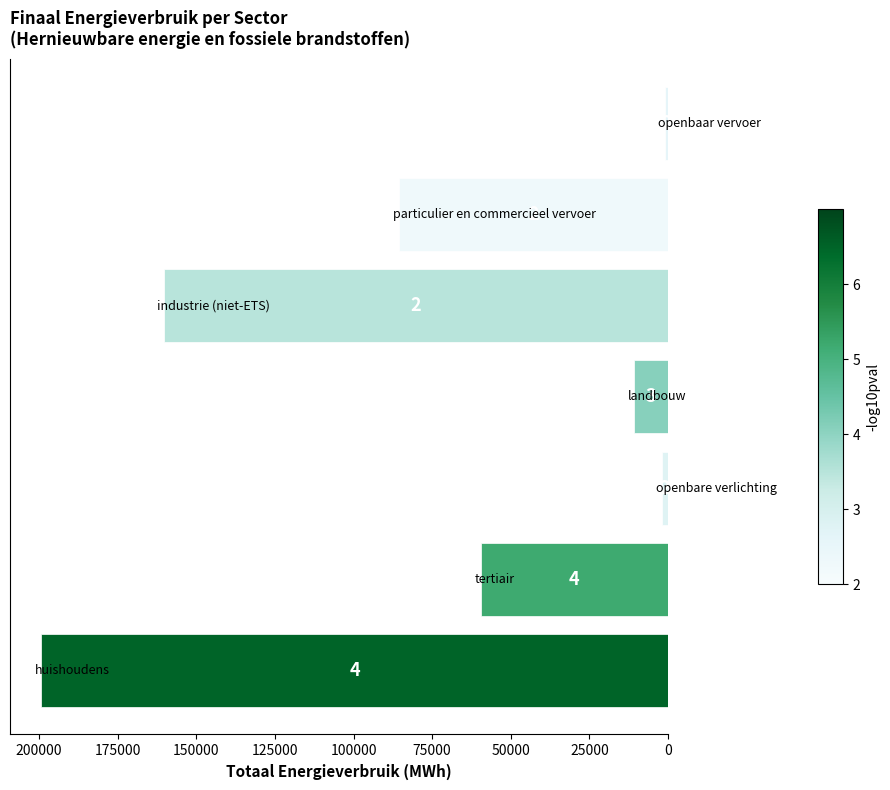

What is the minimum value shown in the chart?

1121.7